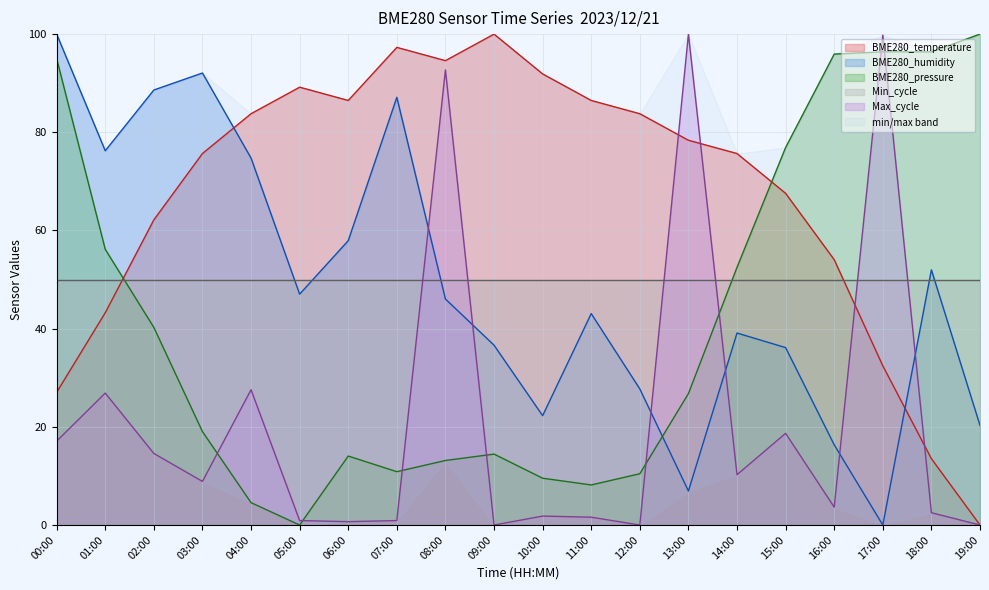

What is the sum of the BME280_pressure values at 14:00 and 10:00?

62.0